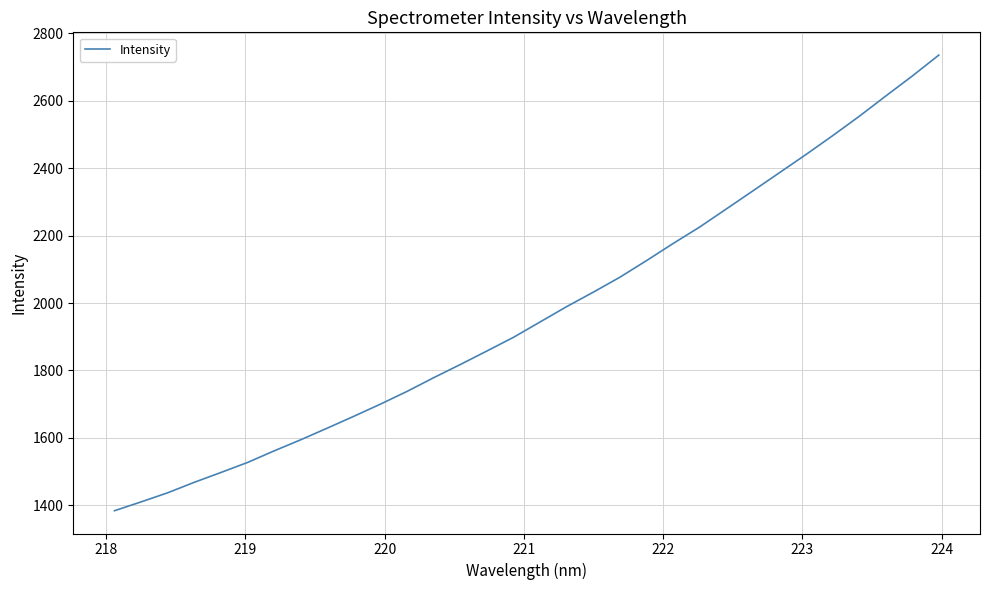

Reading left to right, list all the values displayed in this chart.

1384.3	1410.5	1437.5	1468.6	1497.7	1527.4	1561.8	1594.7	1629.3	1664.4	1700.5	1738.3	1778.8	1817.8	1857.9	1898.5	1944.0	1989.5	2032.2	2076.5	2125.7	2176.3	2225.2	2278.6	2332.2	2386.2	2440.1	2495.7	2553.0	2613.3	2672.6	2734.7